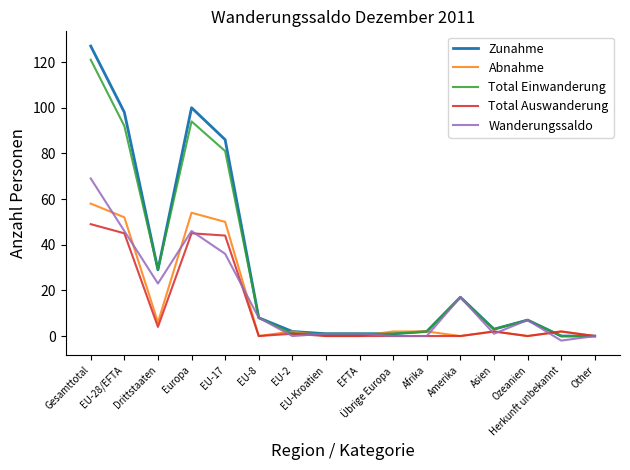

What is the sum of all Total Einwanderung values?

458